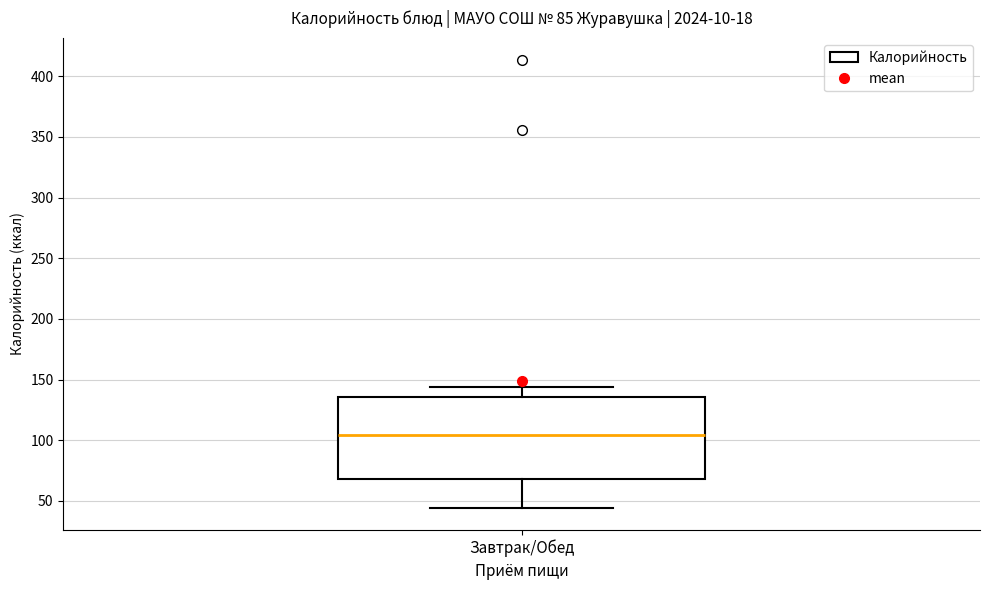

Where does the median line of the box for Завтрак/Обед sit on the y-axis? The values are not printed on the chart, so give them approximately, as read against the axis.

105